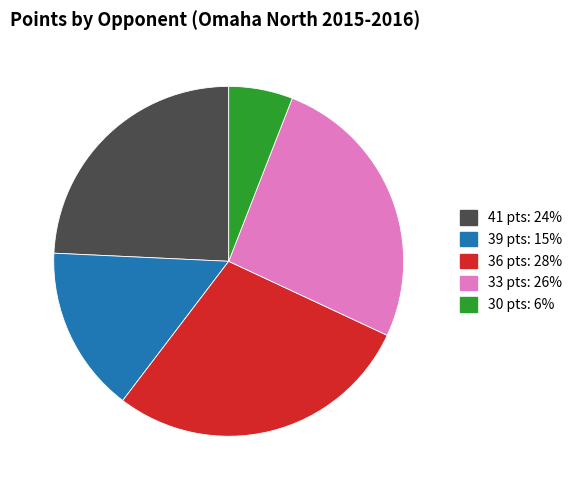

Is there any slice that represents more than half of the pie?

No